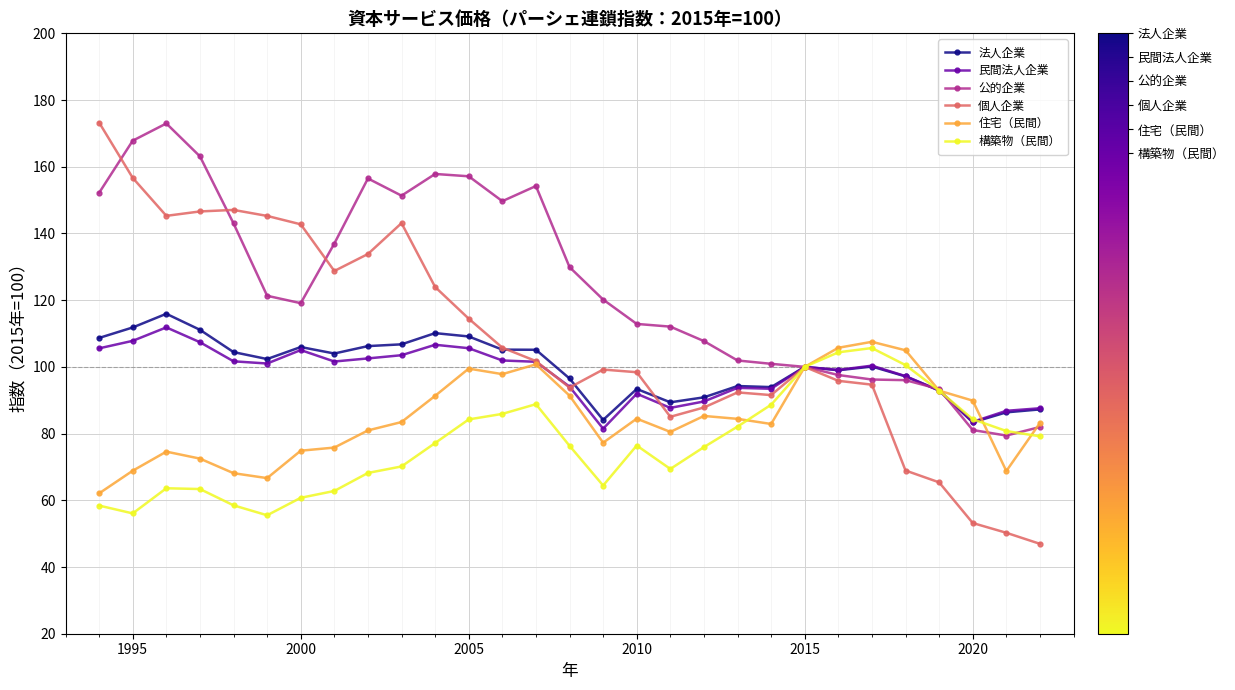

True or false: 公的企業 and 住宅（民間） intersect in this chart.

True